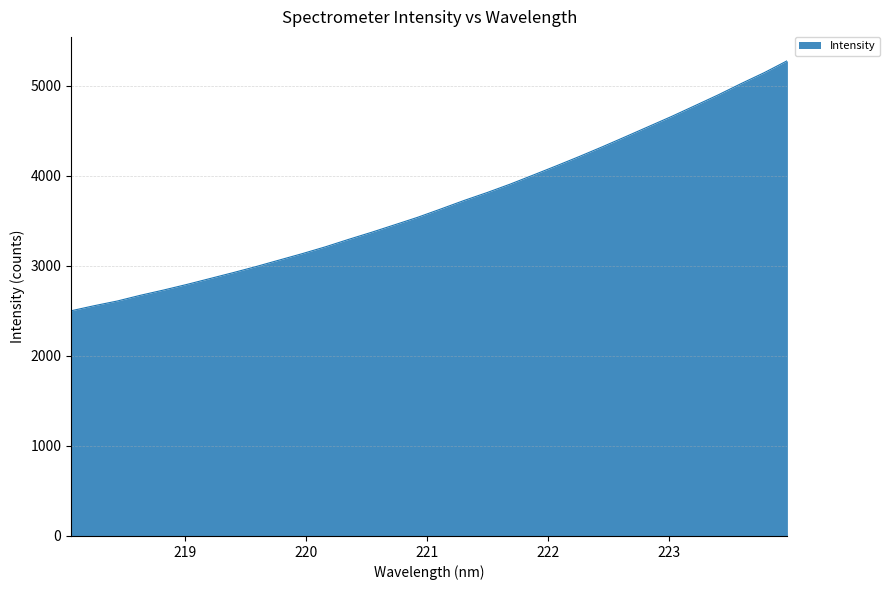

What is the smallest value displayed?

2499.7